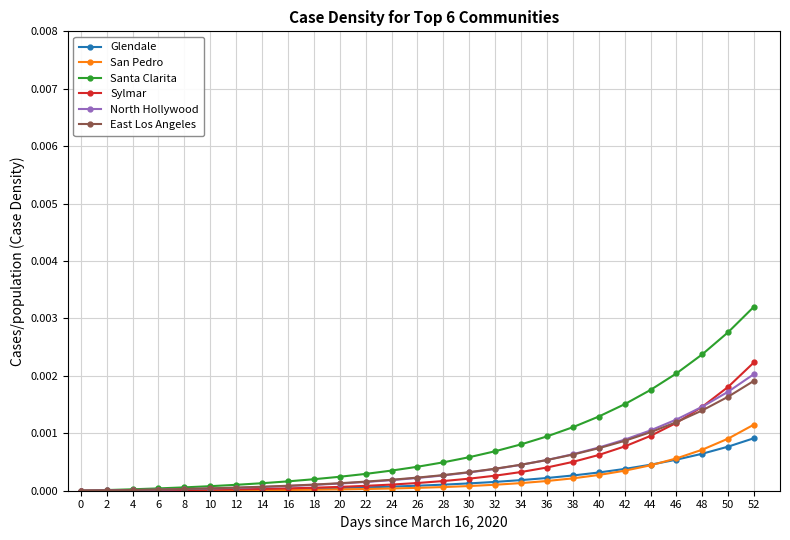

Which series has the widest spread of values?

Santa Clarita